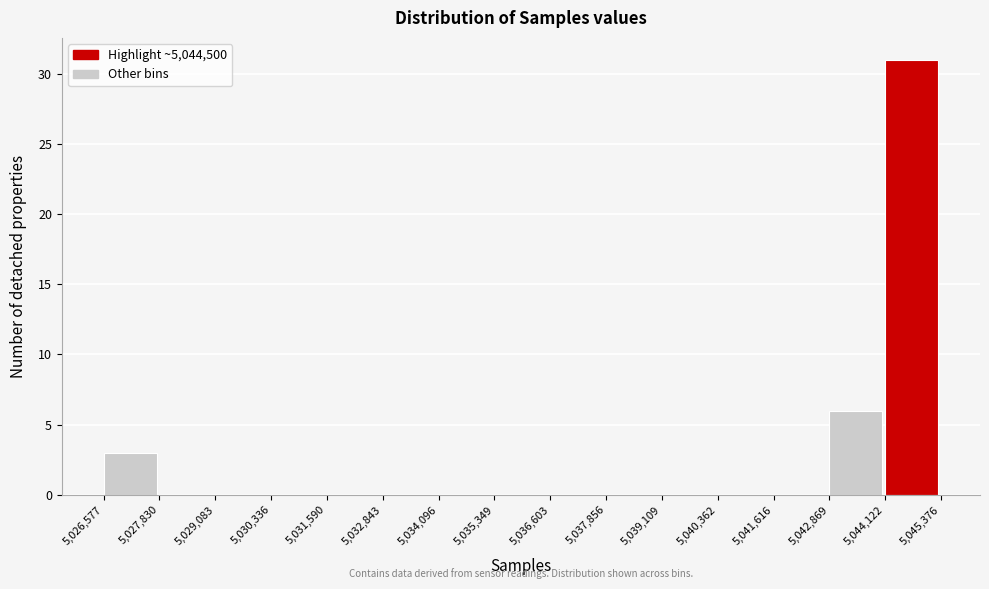

Over which range of the x-axis is the bar tallest?

5,044,122 to 5,045,376